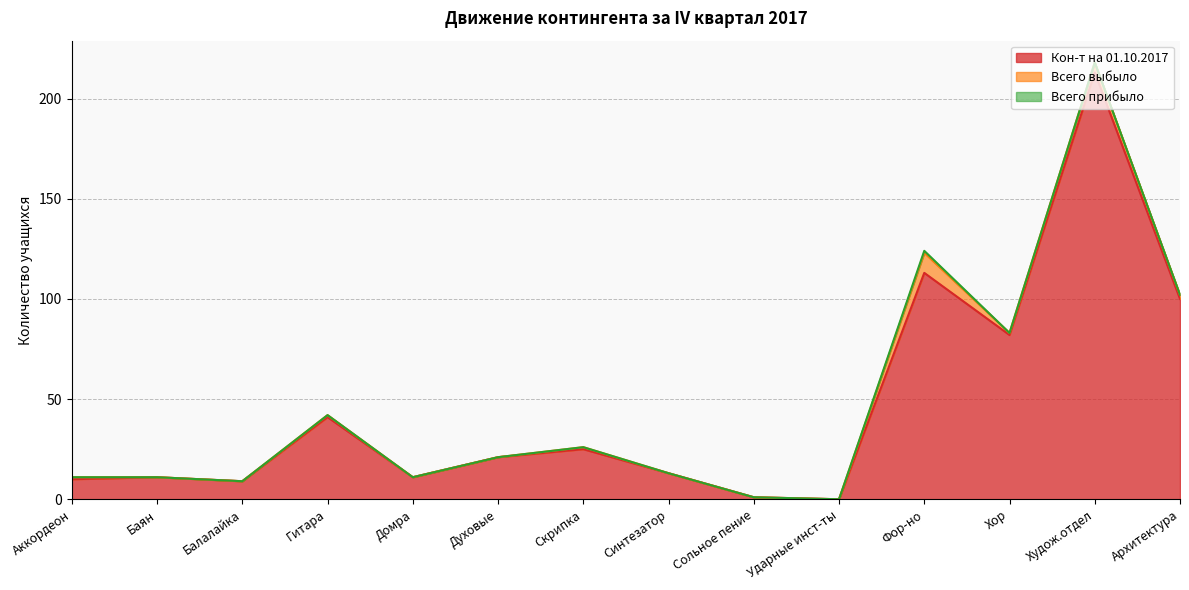

Rank the series at Домра from highest to lowest value.

Кон-т на 01.10.2017, Всего выбыло, Всего прибыло